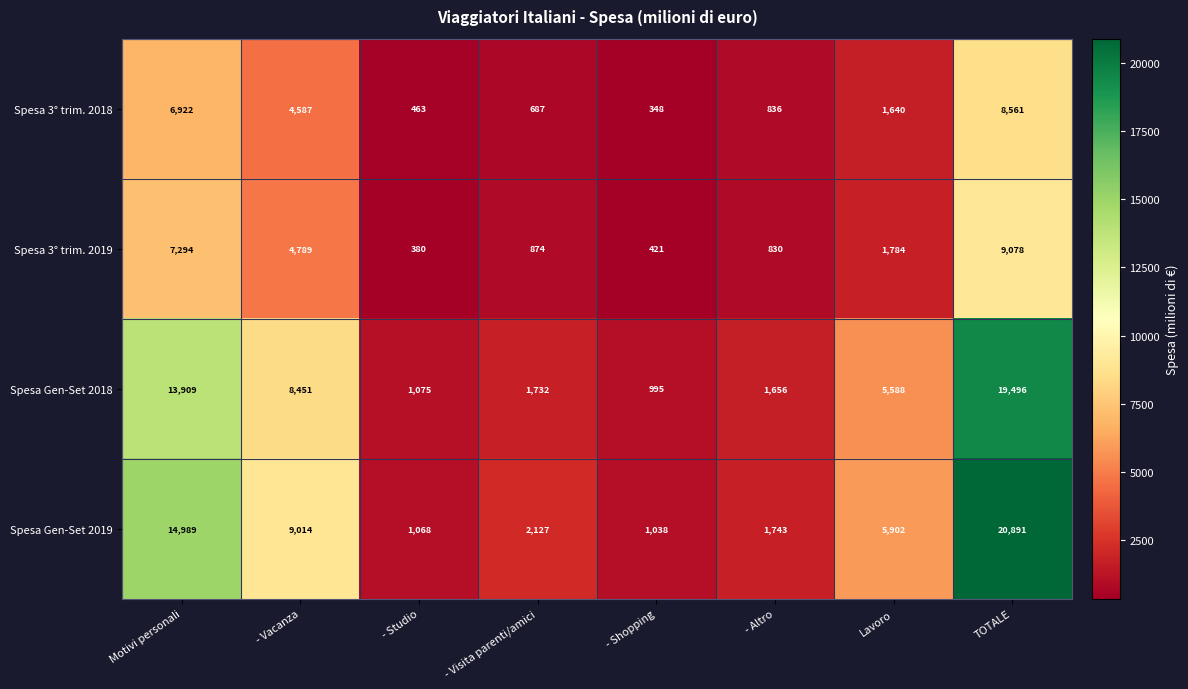

At which category is the sum across all series the highest?

TOTALE